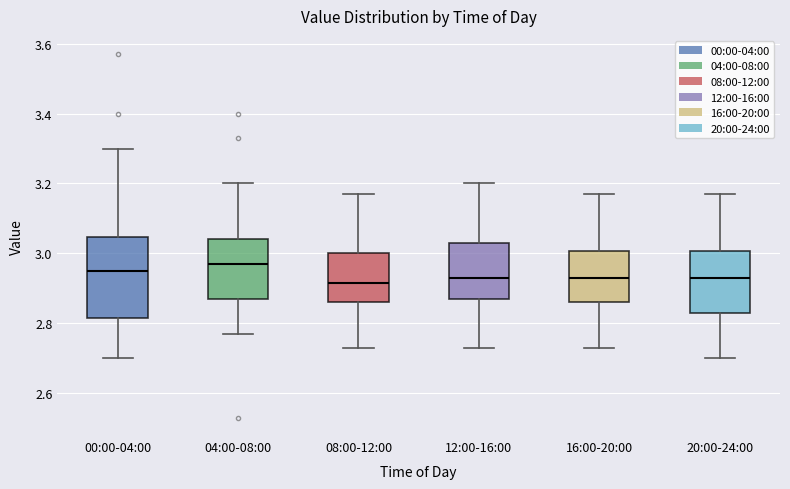

Reading left to right, read every box against the y-axis: the position of its median line, the range the box covers, and the ends of its whiskers. The values are not printed on the chart, so give them approximately, as read against the axis.

00:00-04:00: median 2.96, box 2.82 to 3.04, whiskers 2.70 to 3.30
04:00-08:00: median 2.98, box 2.88 to 3.04, whiskers 2.78 to 3.20
08:00-12:00: median 2.92, box 2.86 to 3.00, whiskers 2.74 to 3.18
12:00-16:00: median 2.94, box 2.88 to 3.04, whiskers 2.74 to 3.20
16:00-20:00: median 2.94, box 2.86 to 3.00, whiskers 2.74 to 3.18
20:00-24:00: median 2.94, box 2.84 to 3.00, whiskers 2.70 to 3.18